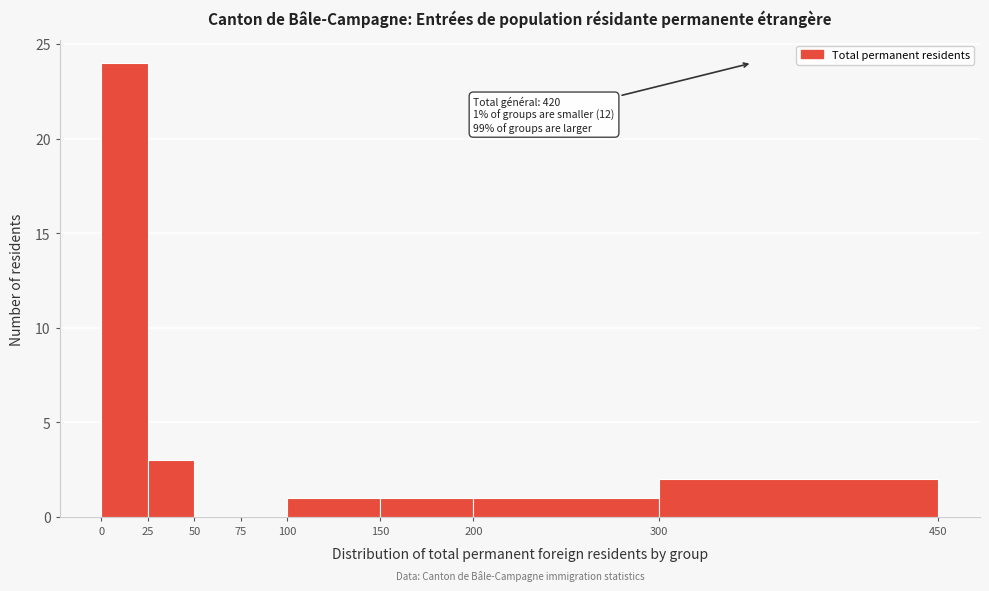

Over which range of the x-axis is the bar tallest?

0 to 25